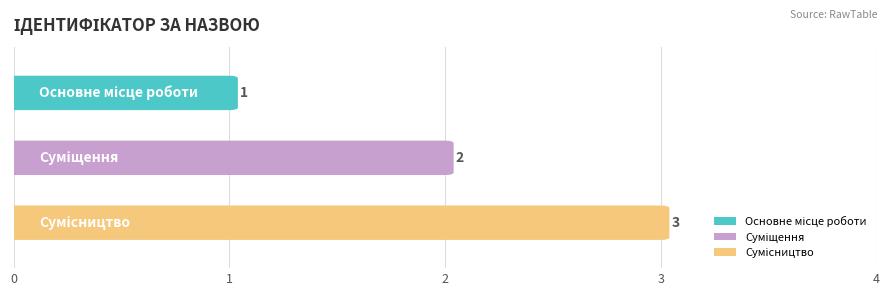

List the labels in order of value, smallest first.

Основне місце роботи, Суміщення, Сумісництво